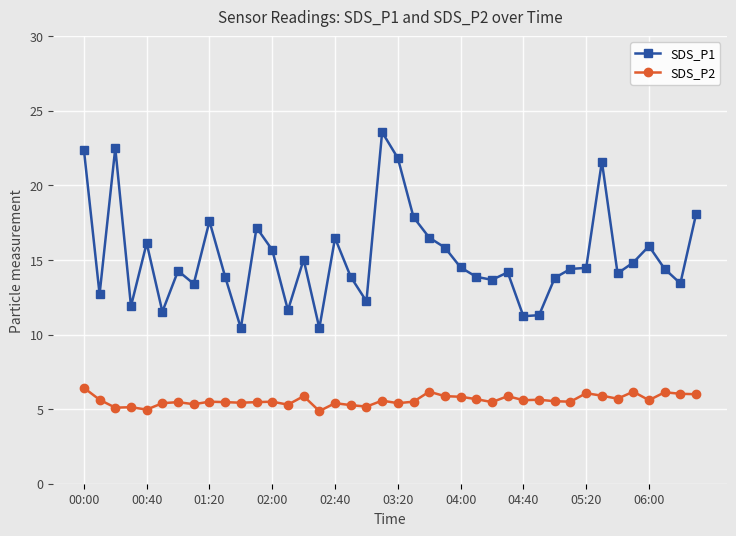

Which series has the widest spread of values?

SDS_P1